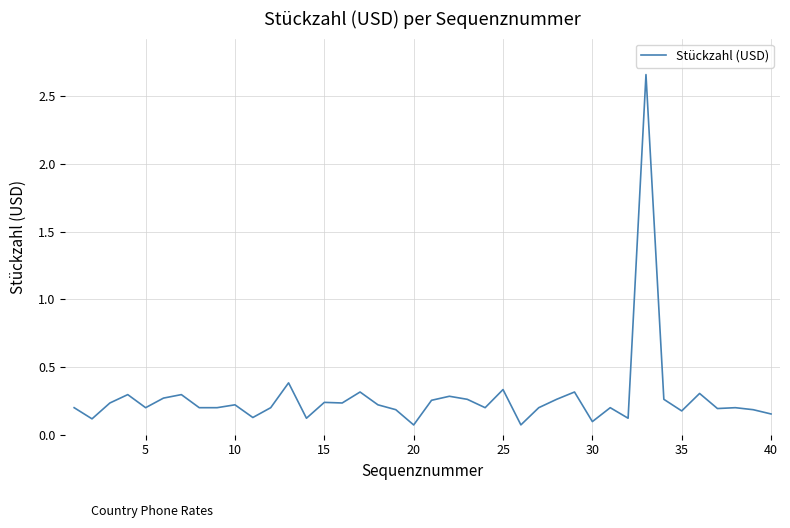

What is the difference between the maximum and minimum values?

2.6